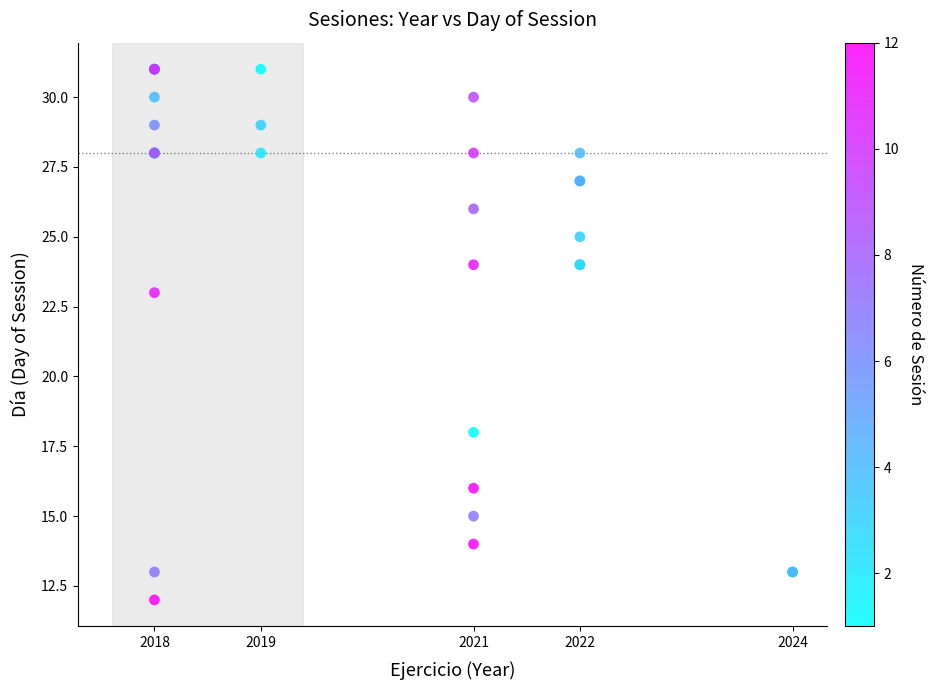

What Y value in the scatter plot is closest to 21?

23